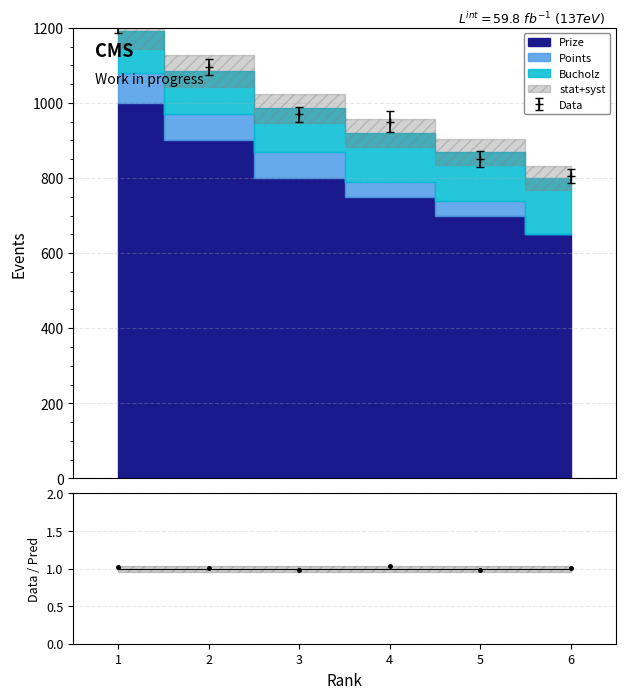

At which category does the chart reach its peak across all series?

1